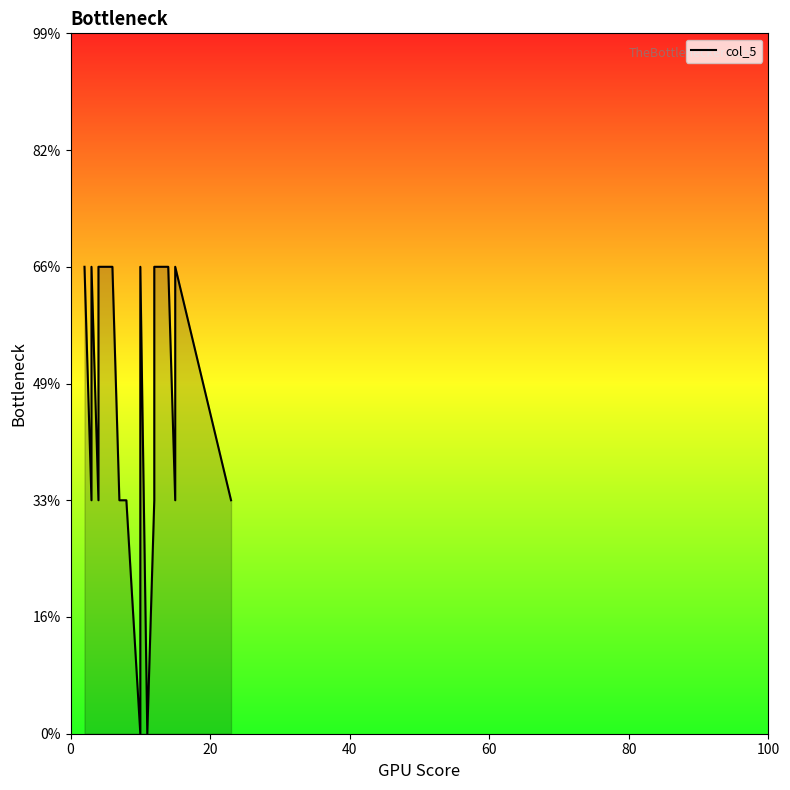

True or false: the data shows 1 at 20.

False